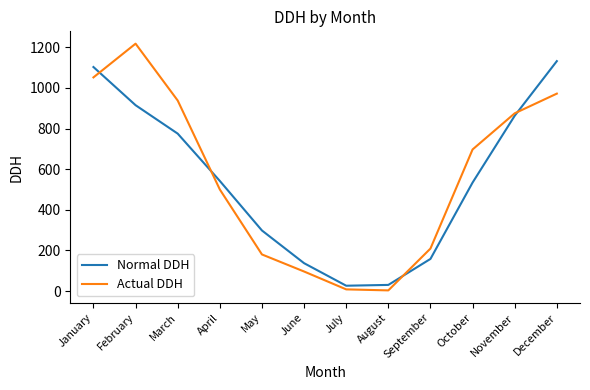

Is this an area chart (filled region under the line)?

No